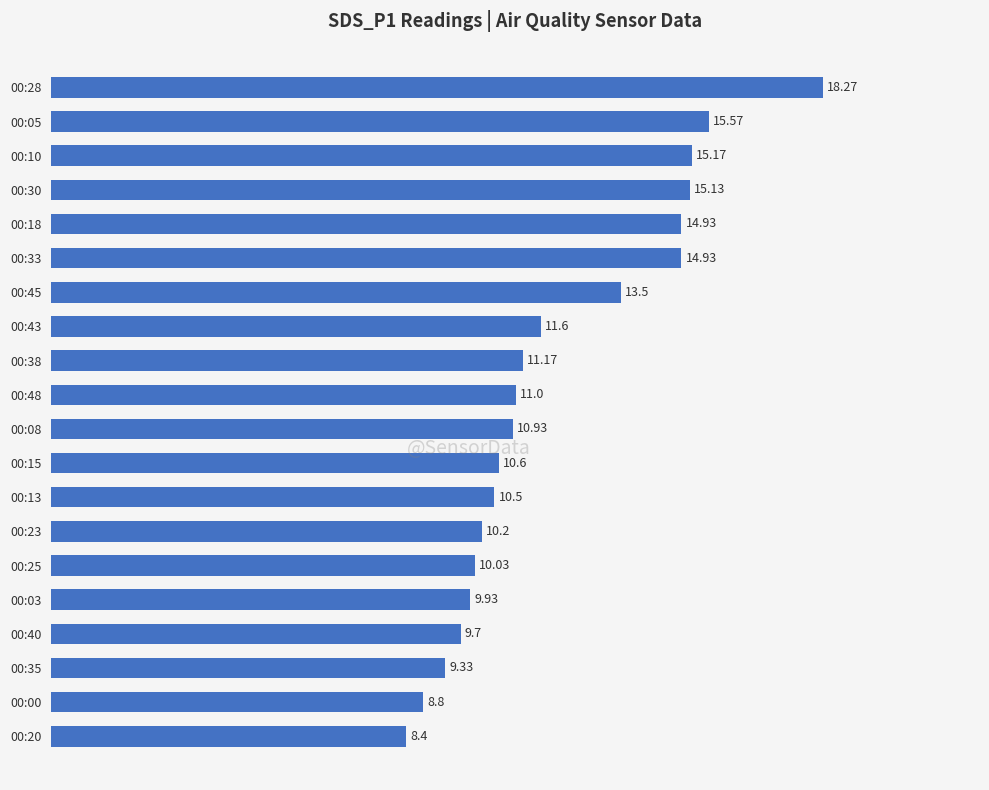

What is the change in value from 00:10 to 00:48?

-4.2